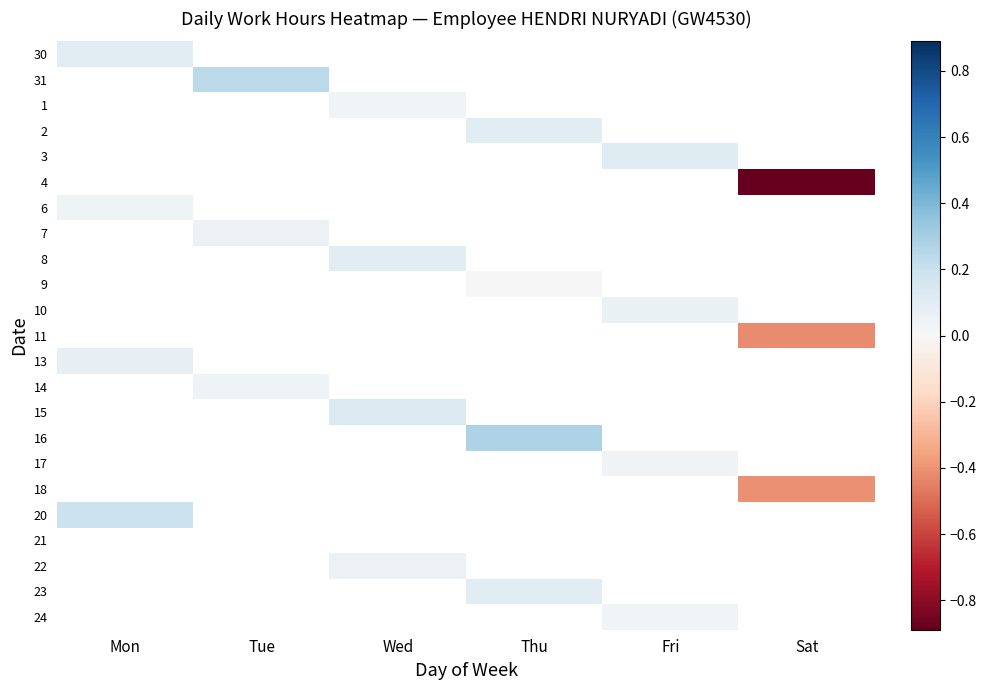

Which category has the highest value across all series?

Thu